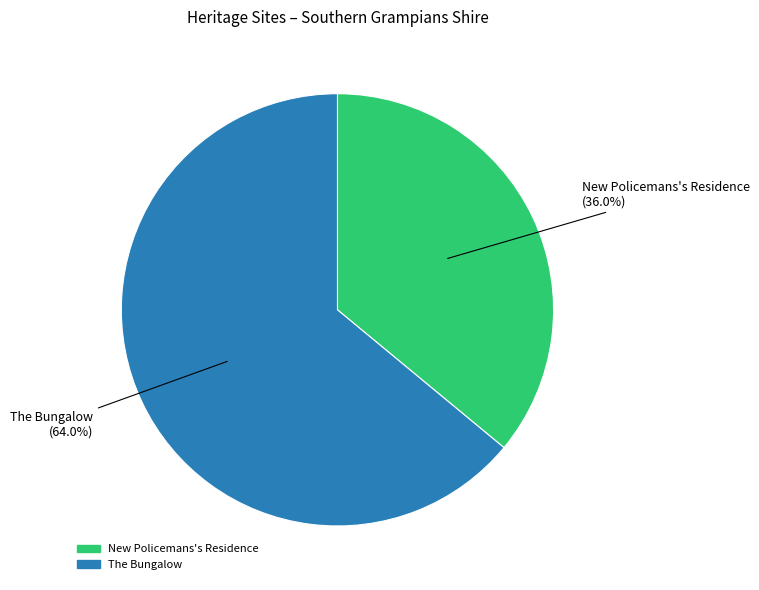

What is the ratio of the value at New Policemans's Residence to the value at The Bungalow?

0.6